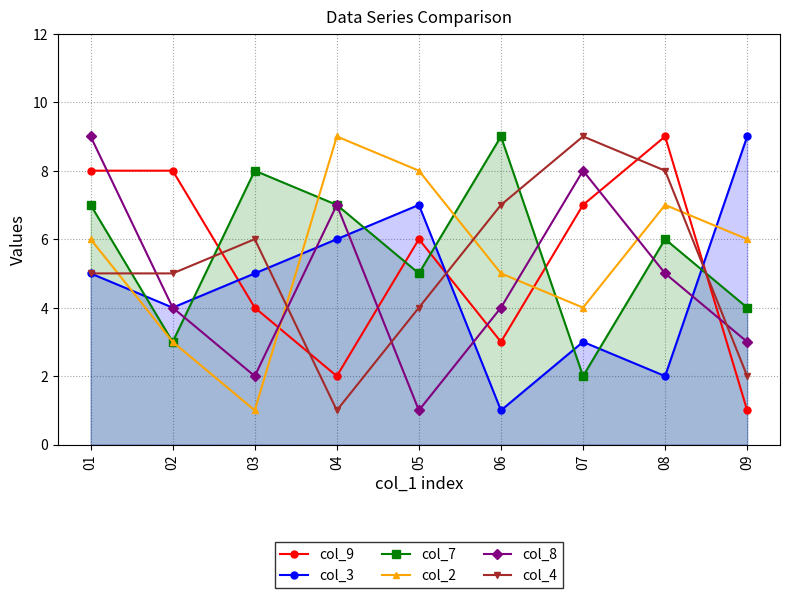

Reading left to right, extract all data points from this chart.

col_9: 01=8	02=8	03=4	04=2	05=6	06=3	07=7	08=9	09=1
col_3: 01=5	02=4	03=5	04=6	05=7	06=1	07=3	08=2	09=9
col_7: 01=7	02=3	03=8	04=7	05=5	06=9	07=2	08=6	09=4
col_2: 01=6	02=3	03=1	04=9	05=8	06=5	07=4	08=7	09=6
col_8: 01=9	02=4	03=2	04=7	05=1	06=4	07=8	08=5	09=3
col_4: 01=5	02=5	03=6	04=1	05=4	06=7	07=9	08=8	09=2